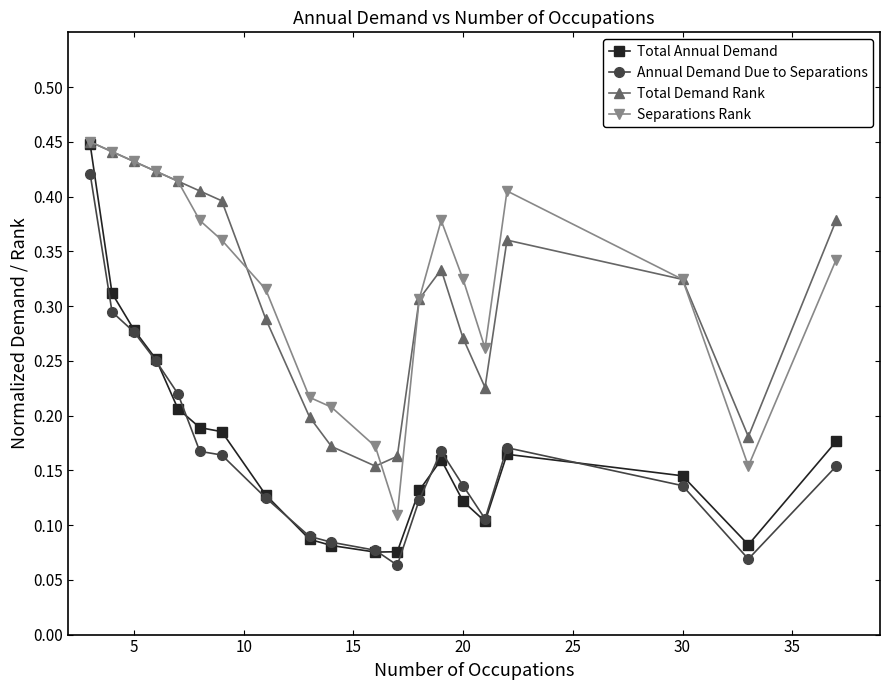

True or false: Annual Demand Due to Separations and Total Demand Rank cross at least once.

False